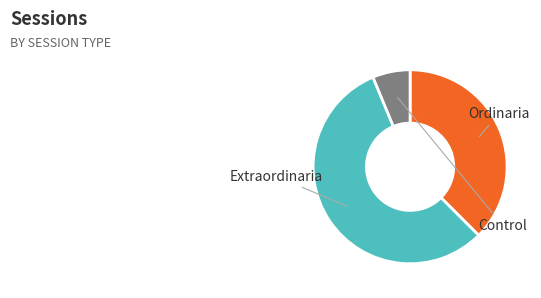

Is there any slice that represents more than half of the pie?

Yes